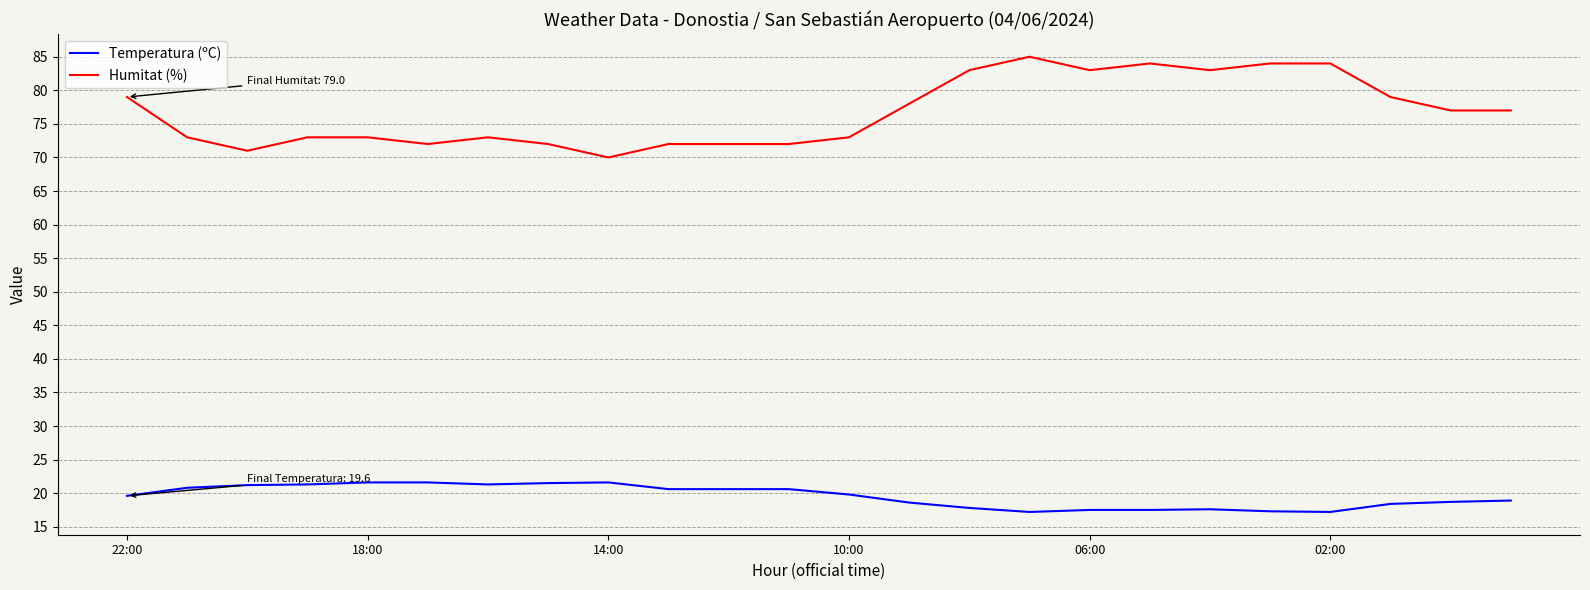

What is the difference between the maximum and minimum values in the Temperatura (ºC) series?

4.4